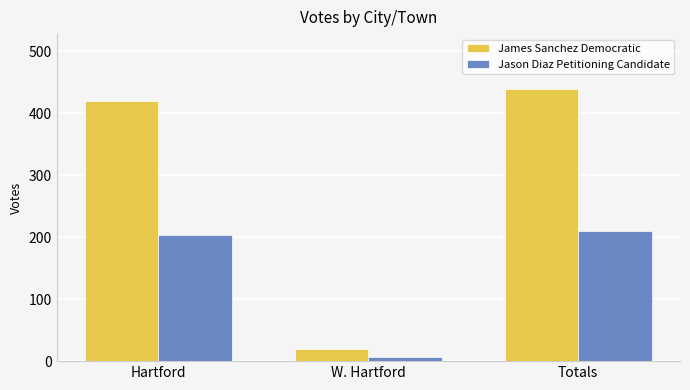

List the labels in order of Jason Diaz Petitioning Candidate value, largest first.

Totals, Hartford, W. Hartford